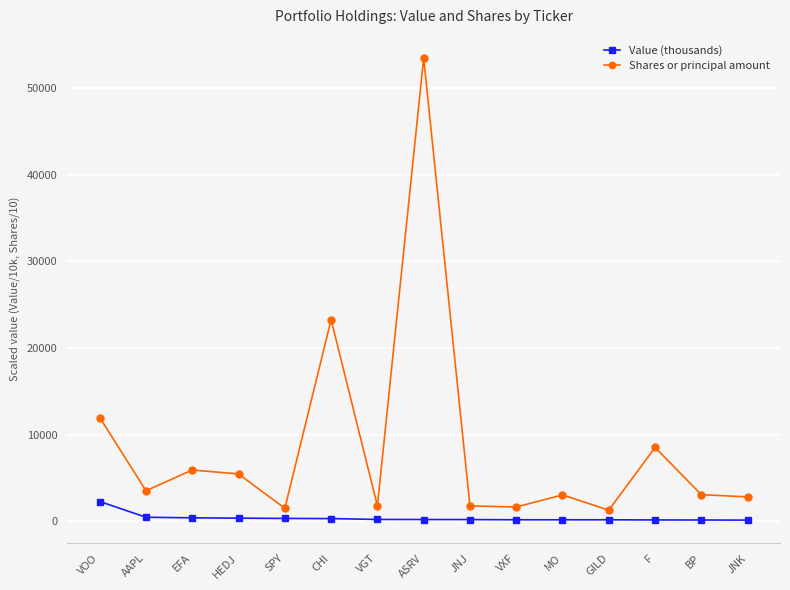

Is the value of Value (thousands) at JNK greater than the value of Shares or principal amount at JNK?

No